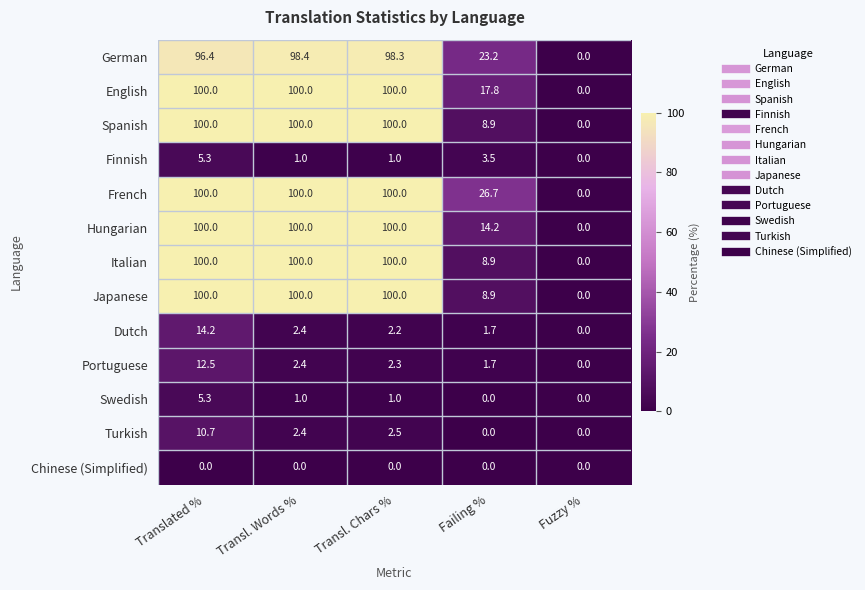

At which label does Swedish first exceed 1?

Translated %